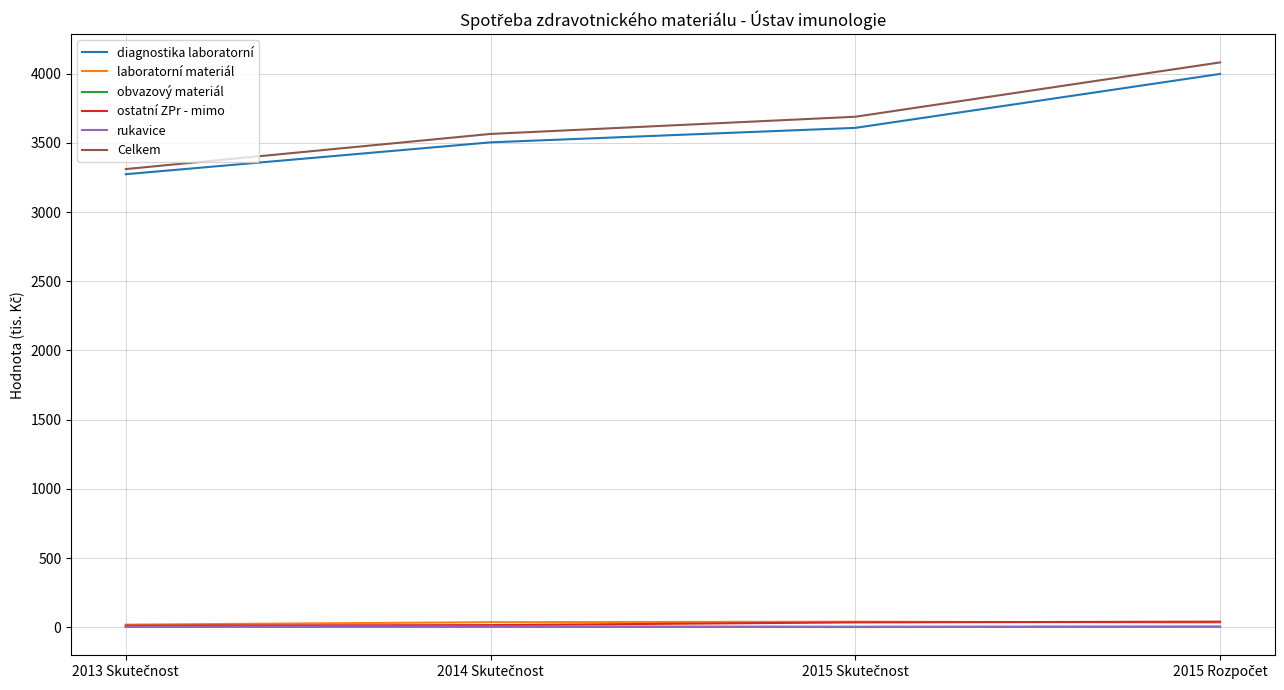

True or false: diagnostika laboratorní and ostatní ZPr - mimo cross at least once.

False